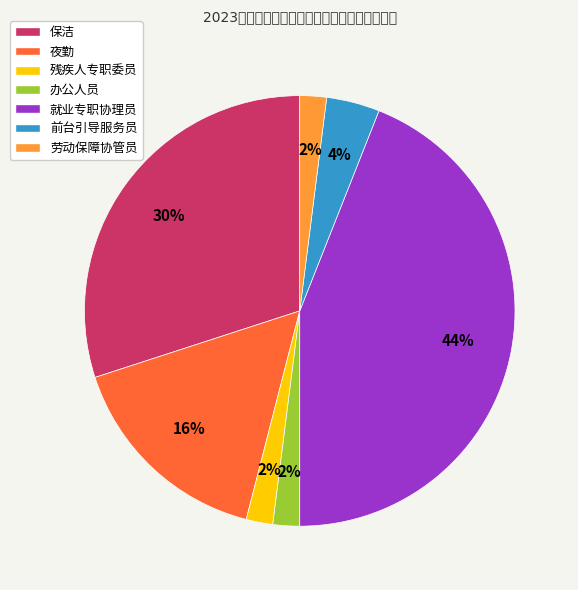

To the nearest percent, what is the average slice percentage?

14%